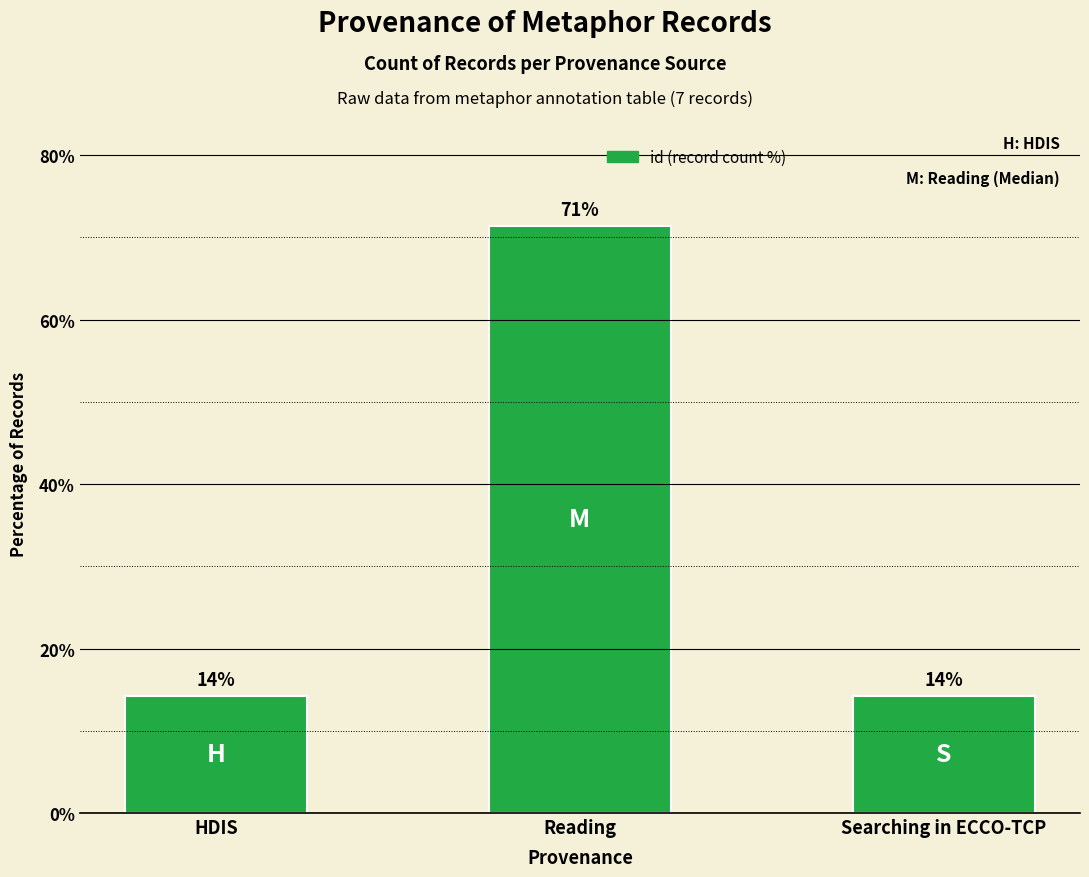

How many bars are there in total?

3